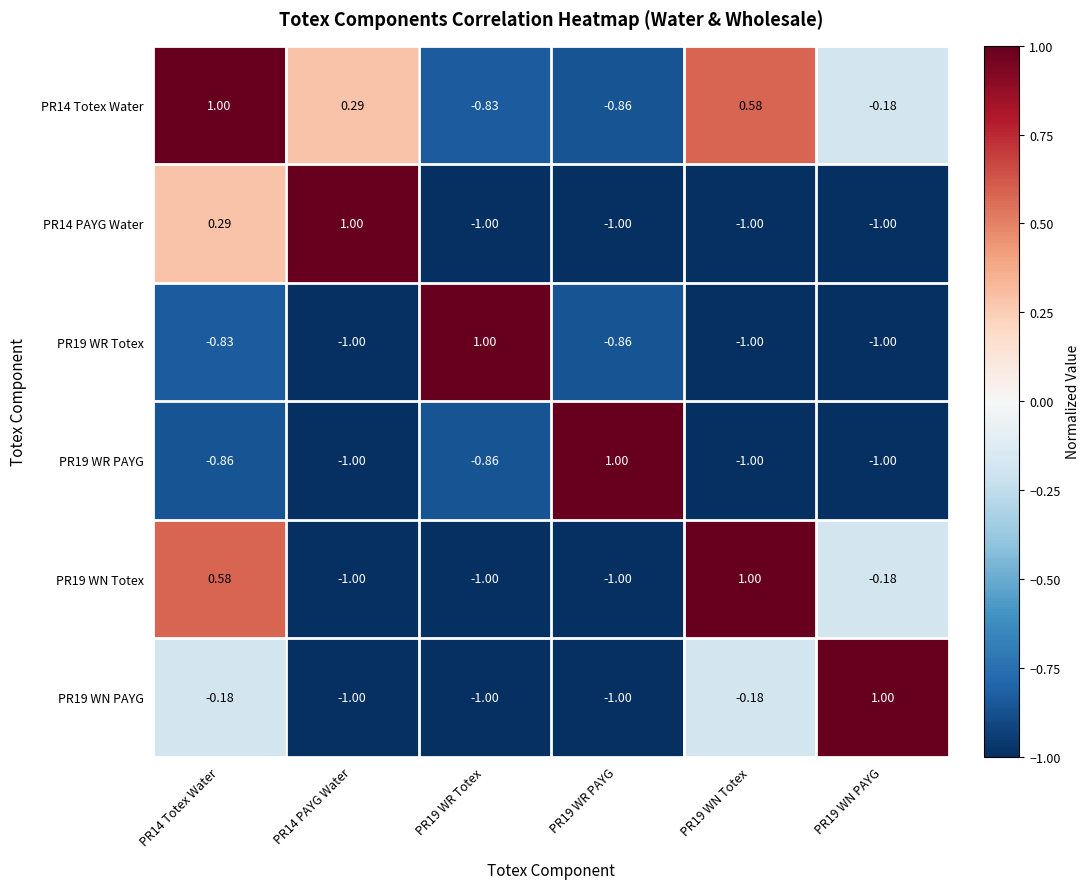

At how many categories does at least one series exceed 0?

6